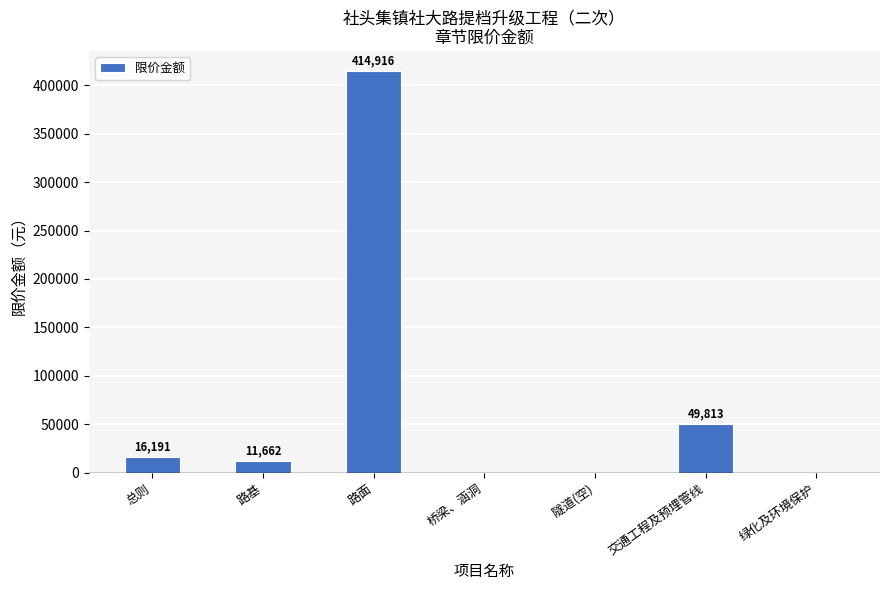

At which label is the value closest to 207458?

交通工程及预埋管线